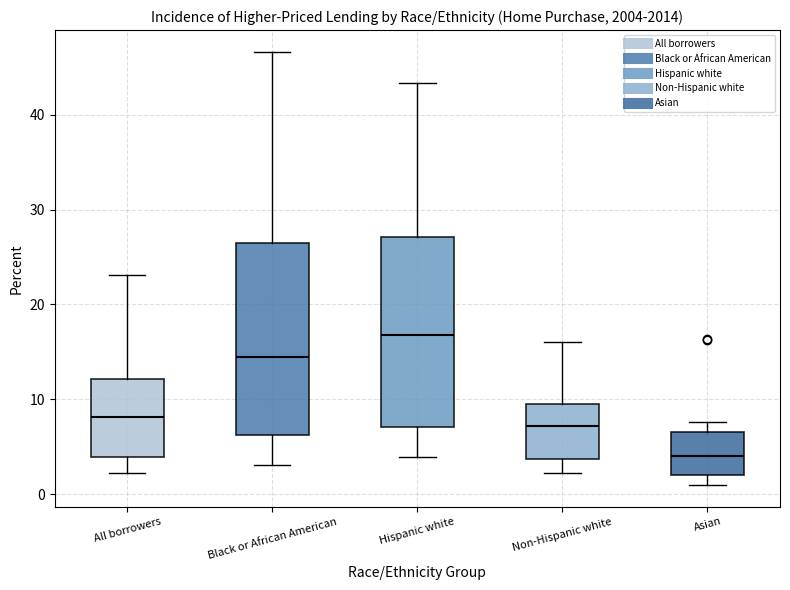

Reading left to right, read every box against the y-axis: the position of its median line, the range the box covers, and the ends of its whiskers. The values are not printed on the chart, so give them approximately, as read against the axis.

All borrowers: median 8, box 4 to 12, whiskers 2 to 23
Black or African American: median 14, box 6 to 27, whiskers 3 to 47
Hispanic white: median 17, box 7 to 27, whiskers 4 to 43
Non-Hispanic white: median 7, box 4 to 10, whiskers 2 to 16
Asian: median 4, box 2 to 7, whiskers 1 to 8